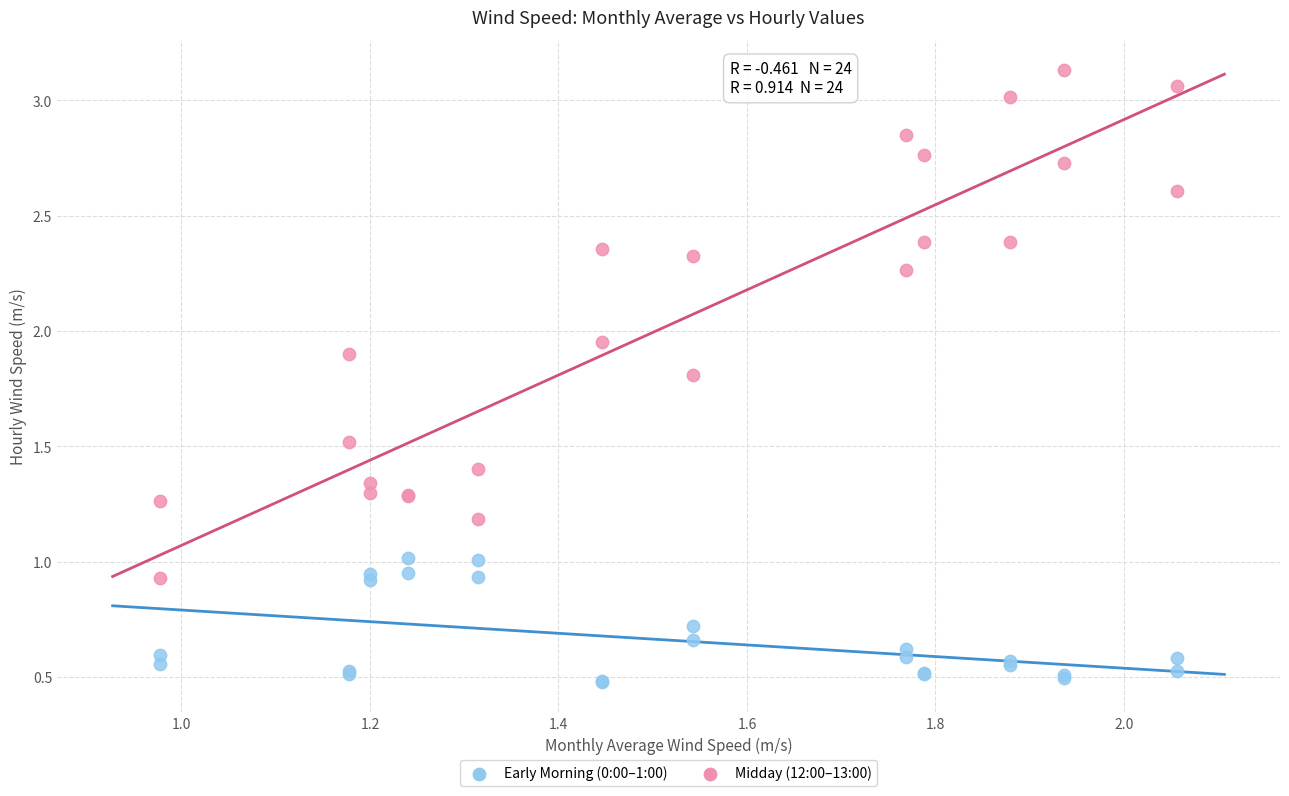

Which series contains the lowest Y value?

Early Morning (0:00–1:00)